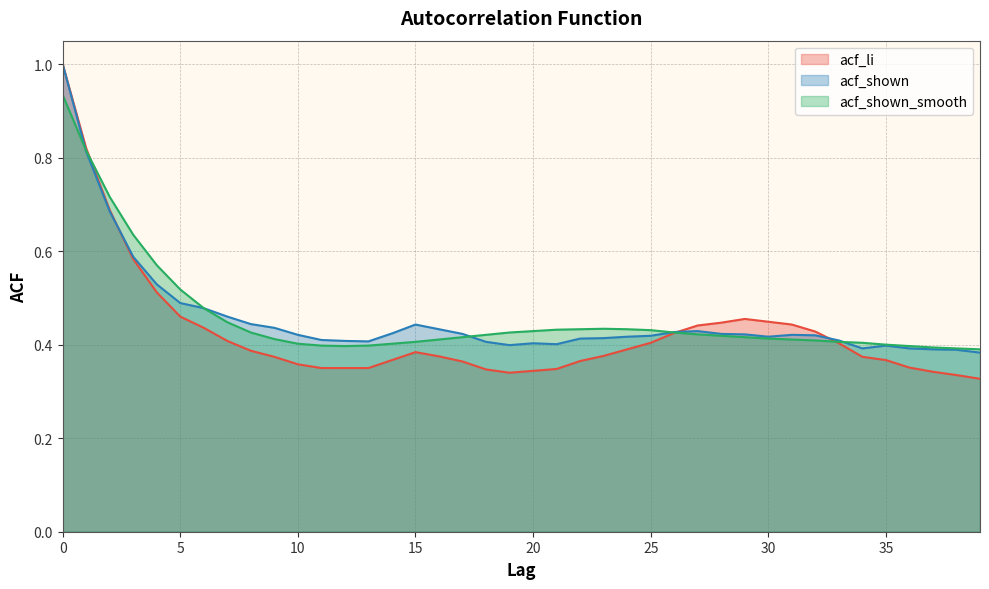

Does the chart have visible grid lines?

Yes